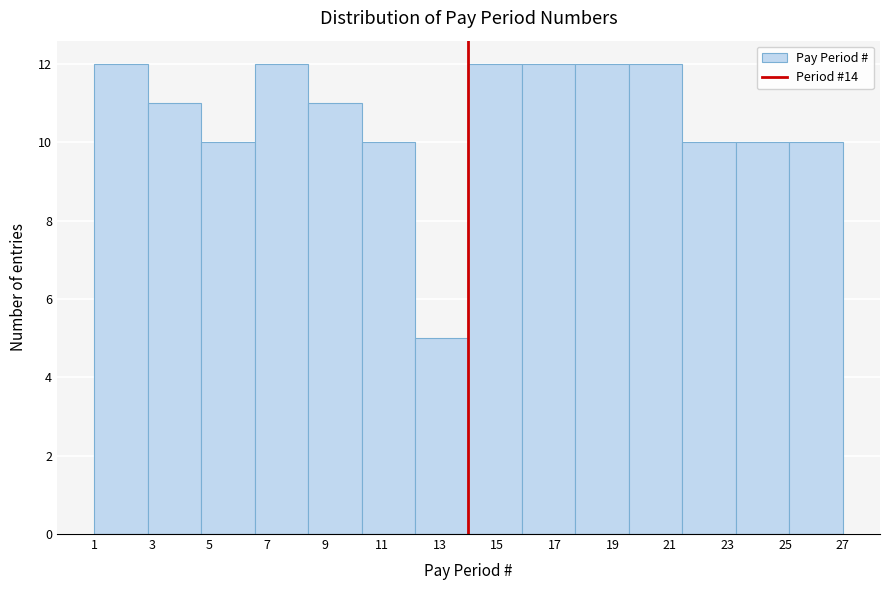

Reading left to right, transcribe this chart: for each bar, give the range it covers on the x-axis and its height. Neither the bar edges nor the heights are printed on the chart, so give them approximately, as read against the axes.

1.0 to 2.8: 12
2.8 to 4.8: 11
4.8 to 6.6: 10
6.6 to 8.4: 12
8.4 to 10.2: 11
10.2 to 12.2: 10
12.2 to 14.0: 5
14.0 to 15.8: 12
15.8 to 17.8: 12
17.8 to 19.6: 12
19.6 to 21.4: 12
21.4 to 23.2: 10
23.2 to 25.2: 10
25.2 to 27.0: 10